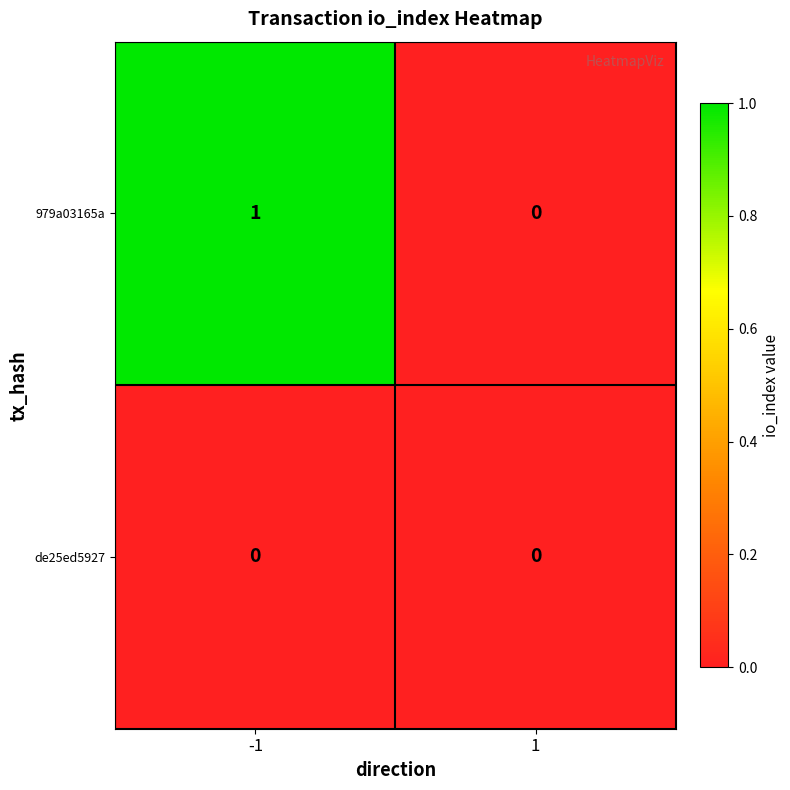

List the series in order of their peak value, lowest first.

de25ed5927, 979a03165a